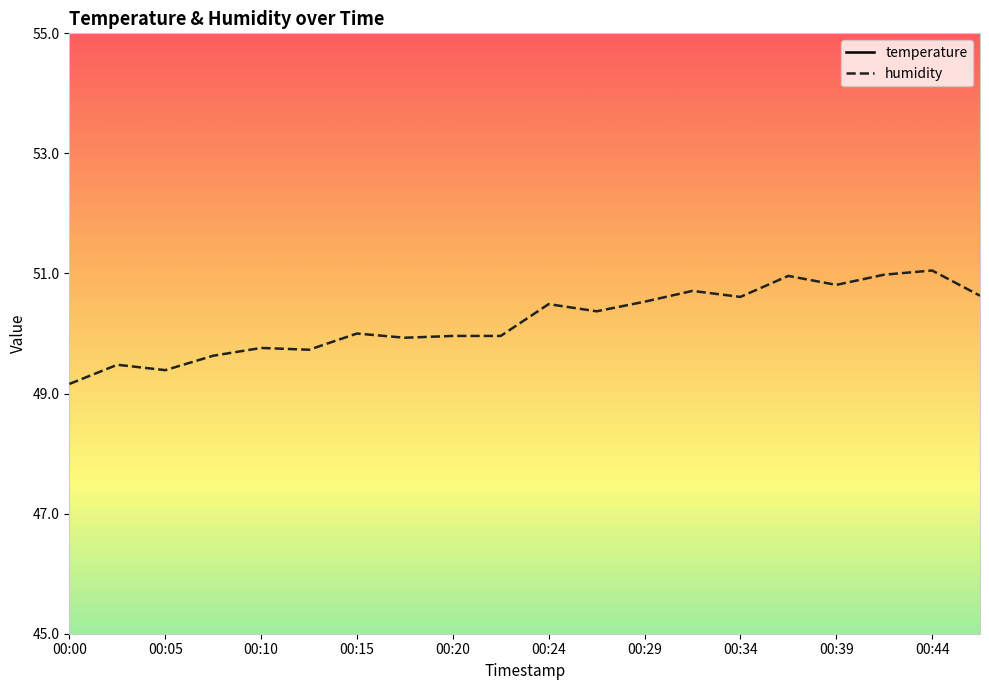

Count the temperature values in the range 25 to 26.

20